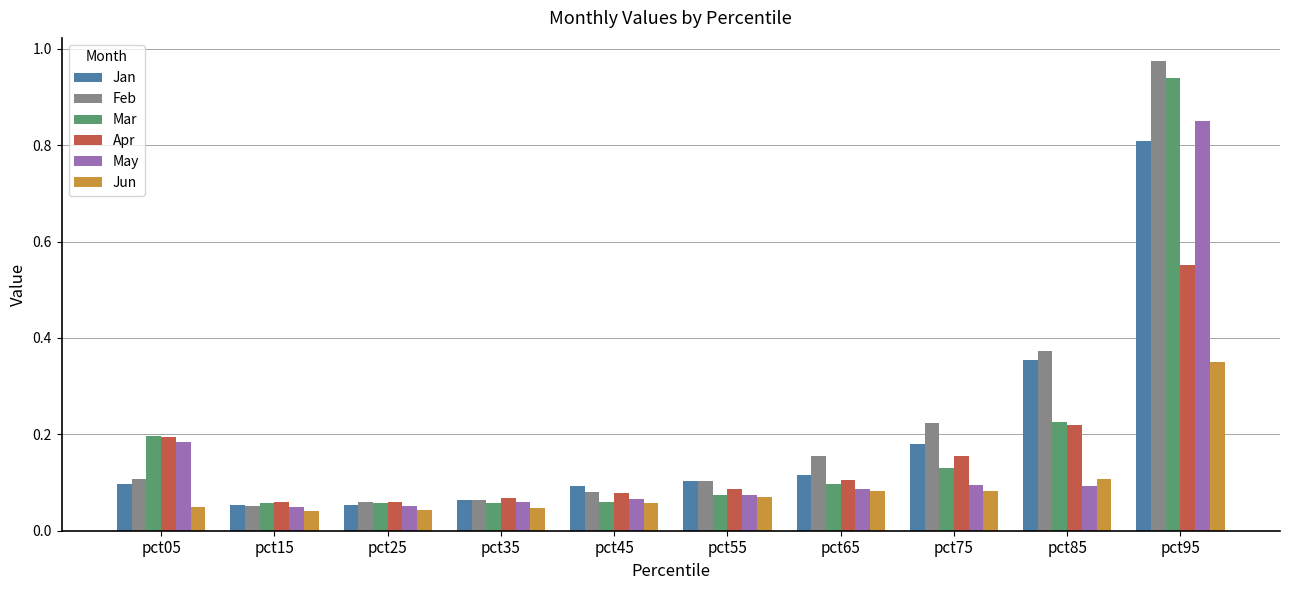

The value of Jan at pct25 is 0.1. True or false?

True